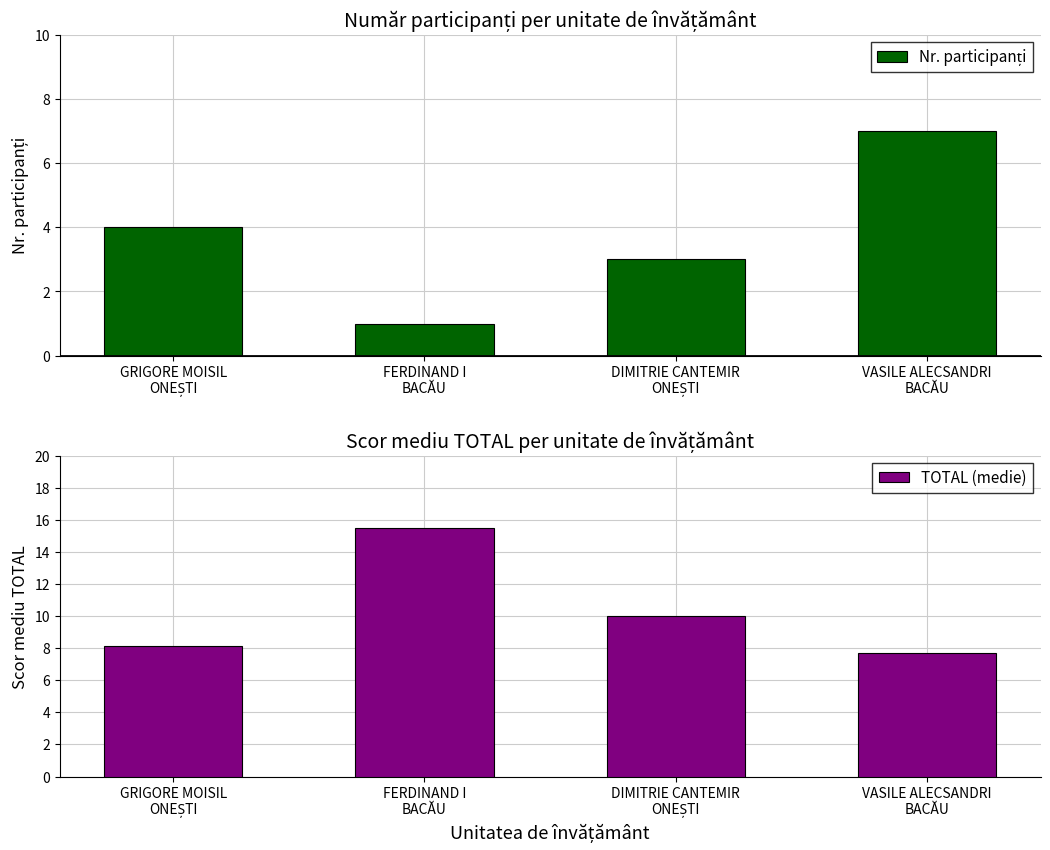

Which series has the largest total across all categories?

TOTAL (medie)